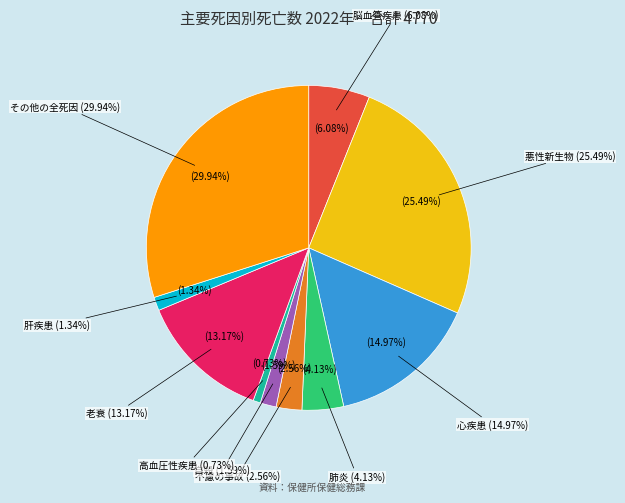

Rank the categories by value from lowest to highest.

高血圧性疾患, 肝疾患, 自殺, 不慮の事故, 肺炎, 脳血管疾患, 老衰, 心疾患, 悪性新生物, その他の全死因